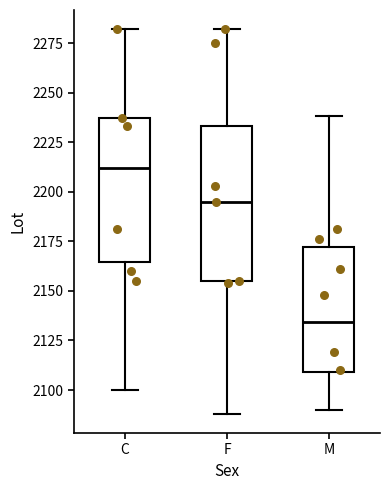

Which box is the tallest, from its lower edge to its upper edge?

F